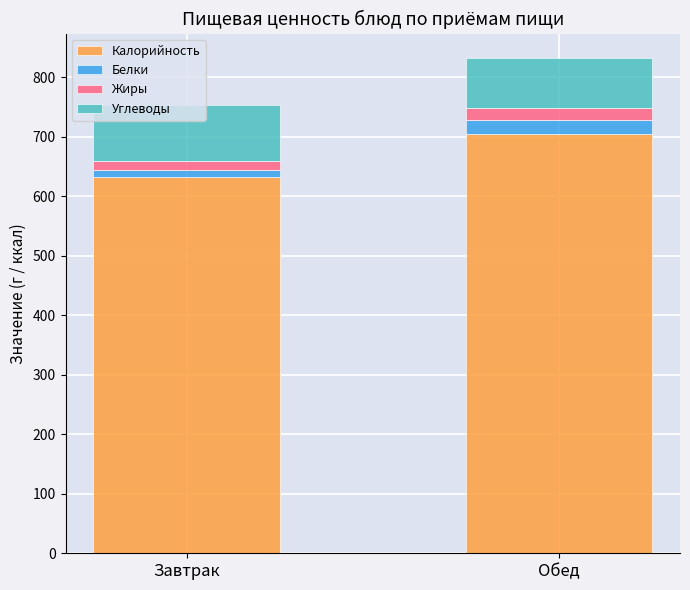

List the labels in order of Калорийность value, smallest first.

Завтрак, Обед